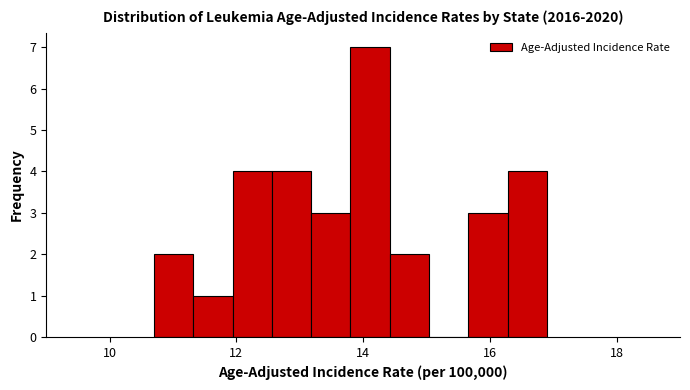

Around what value on the x-axis is the tallest bar? Give the approximate position of its centre, as read against the axis.

14.2